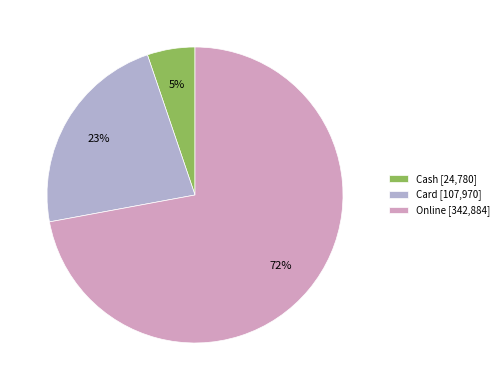

Count the number of slices in the pie.

3